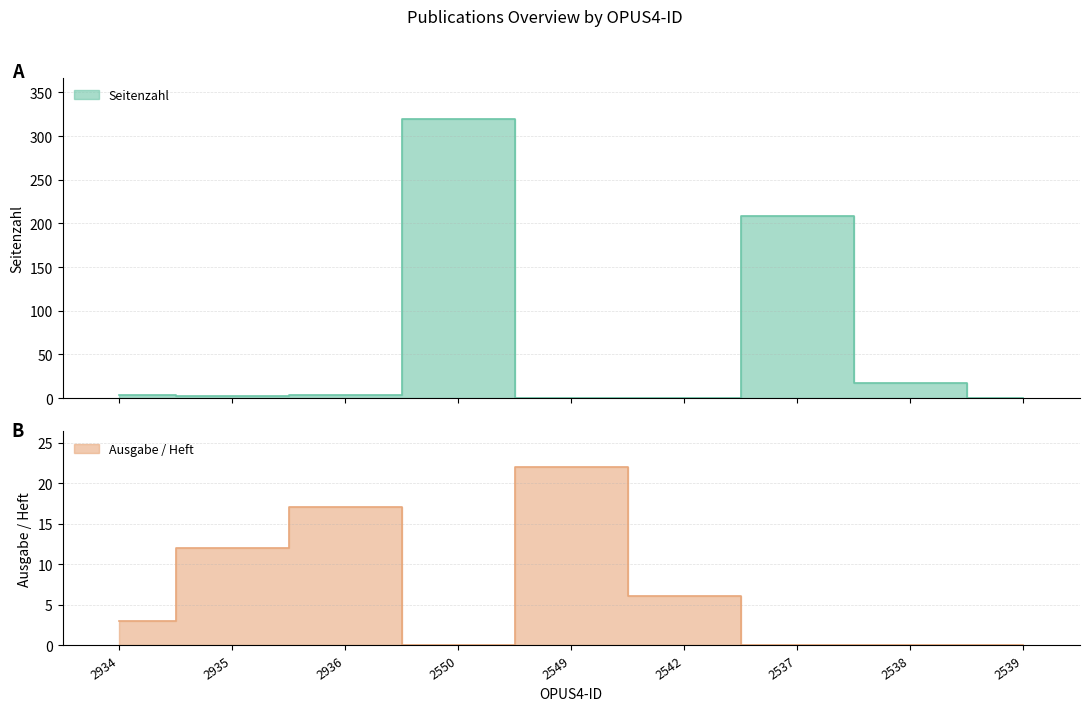

How many intersections are there between Seitenzahl and Ausgabe / Heft?

3